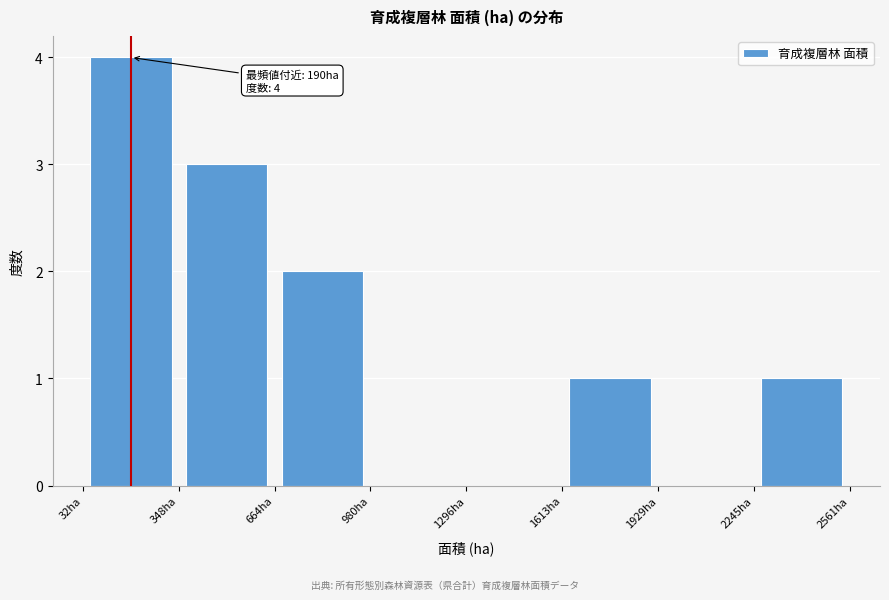

Over which range of the x-axis is the bar tallest?

50 to 350